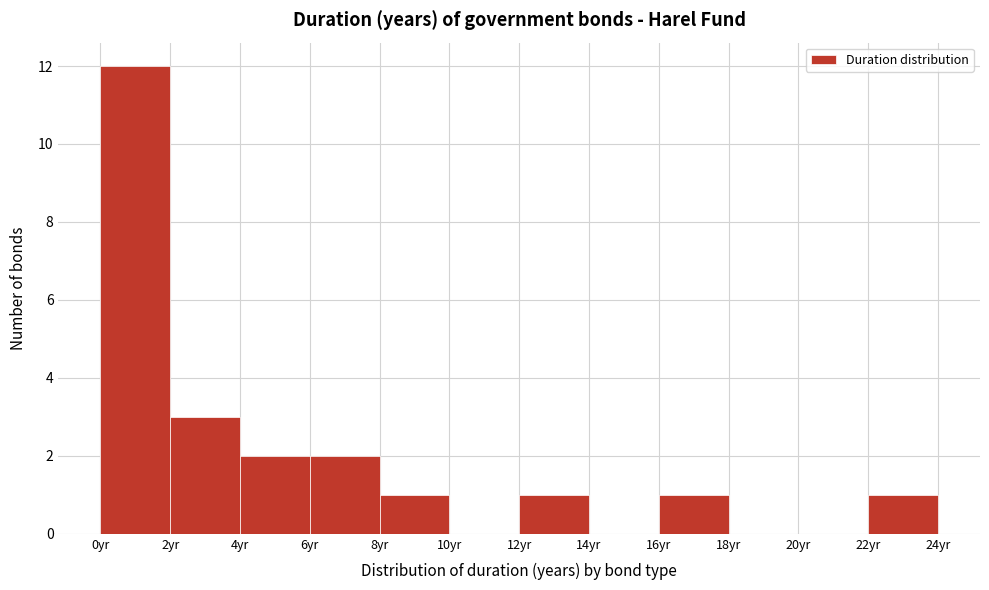

Which range on the x-axis has the tallest bar?

0 to 2